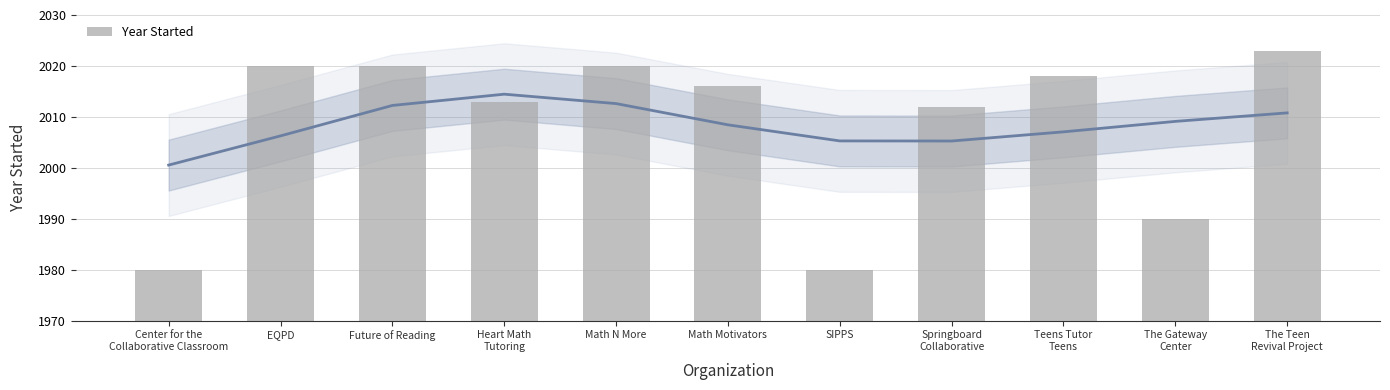

What is the difference between the maximum and second lowest values?

43